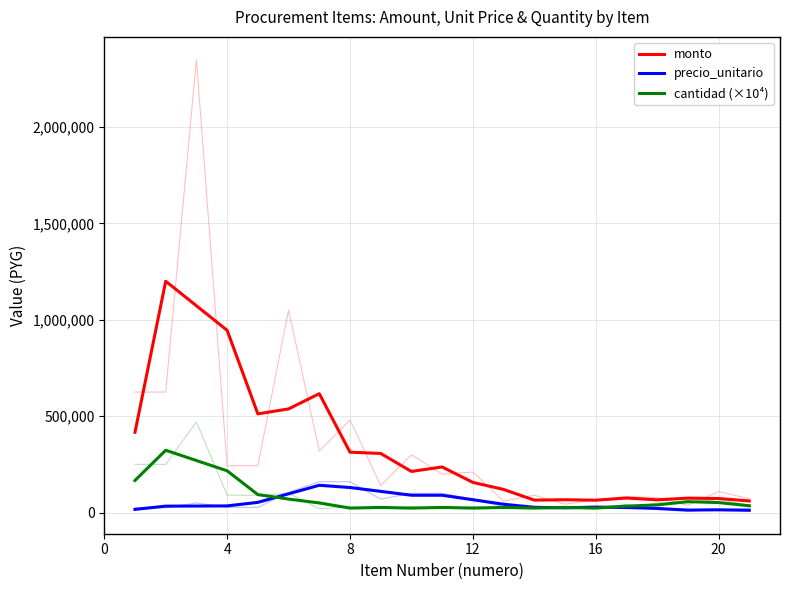

How many interior local valleys does the precio_unitario series have?

2